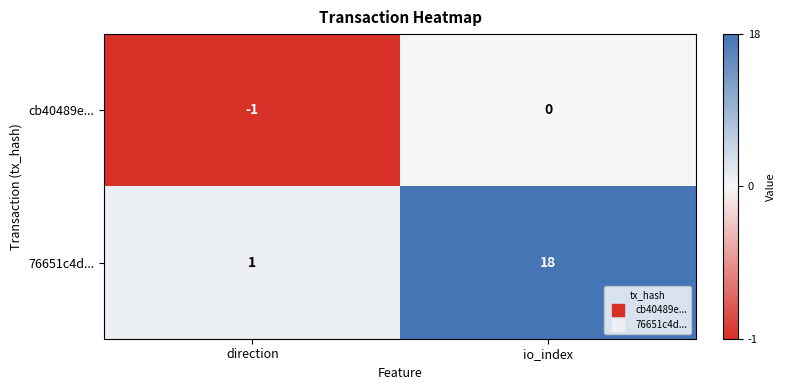

Where is cb40489e... nearest to the value 0?

io_index